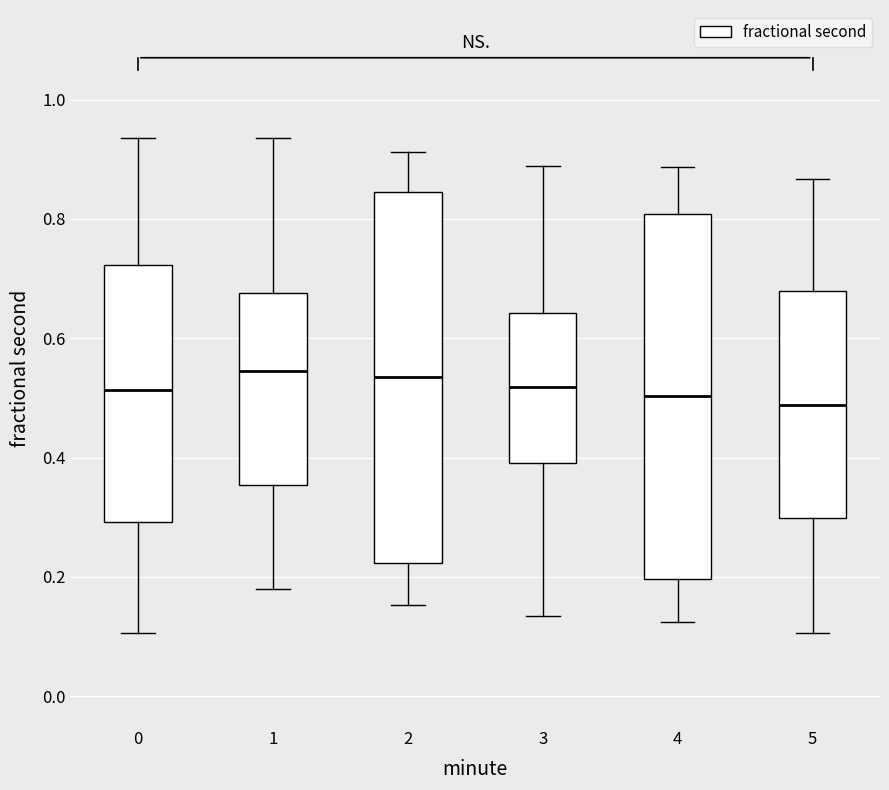

Where is the upper edge of the box at x = 2 on the y-axis? The values are not printed on the chart, so give them approximately, as read against the axis.

0.84